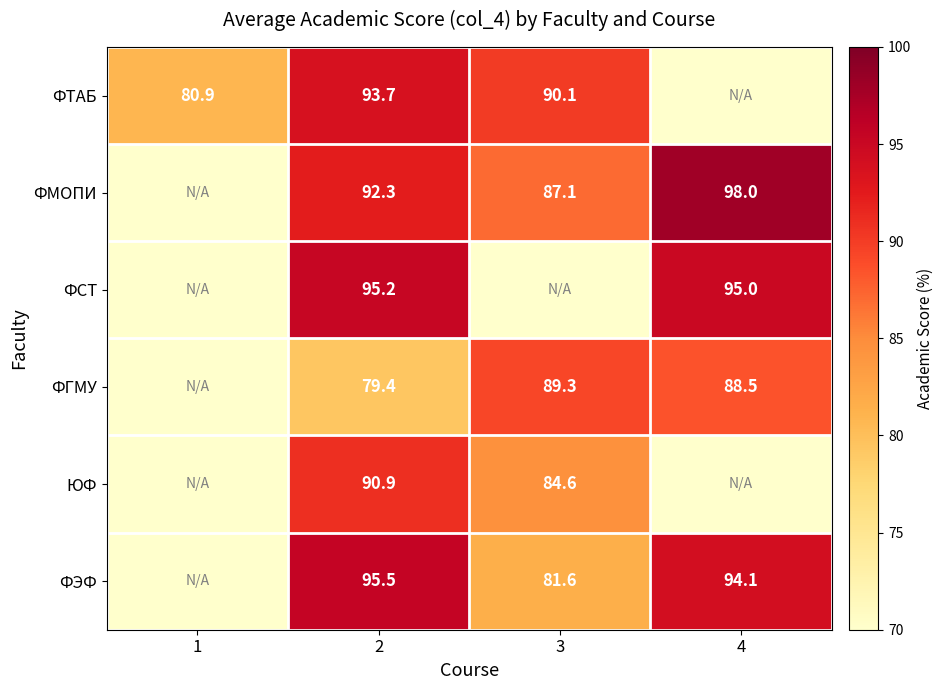

Is the value of ФСТ at 2 greater than the value of ФЭФ at 3?

Yes